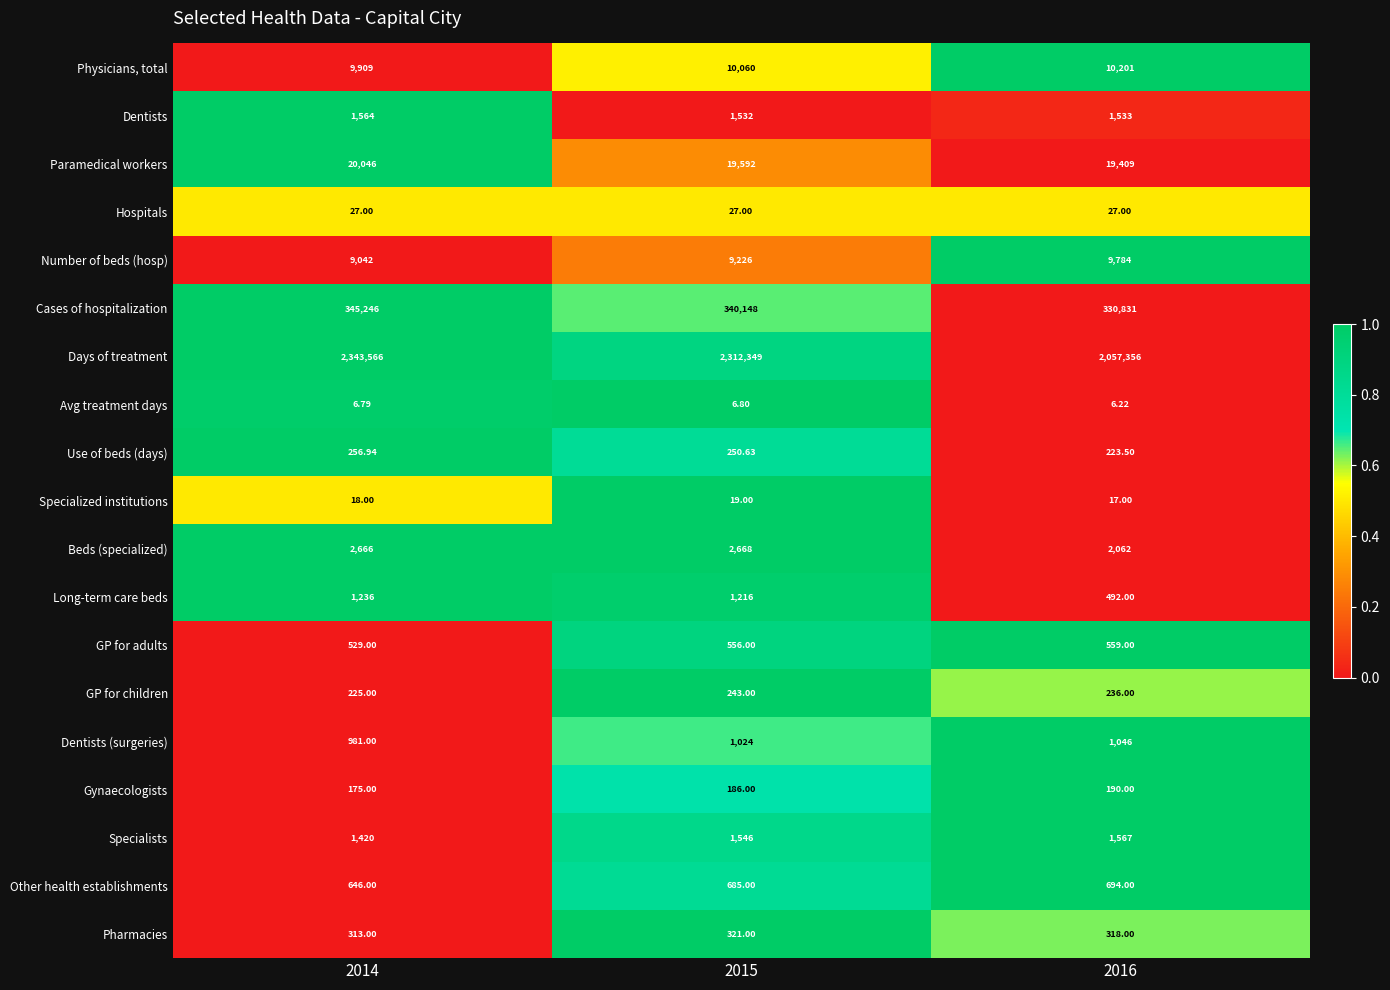

What is the total value across all series at 2015?

2701655.4